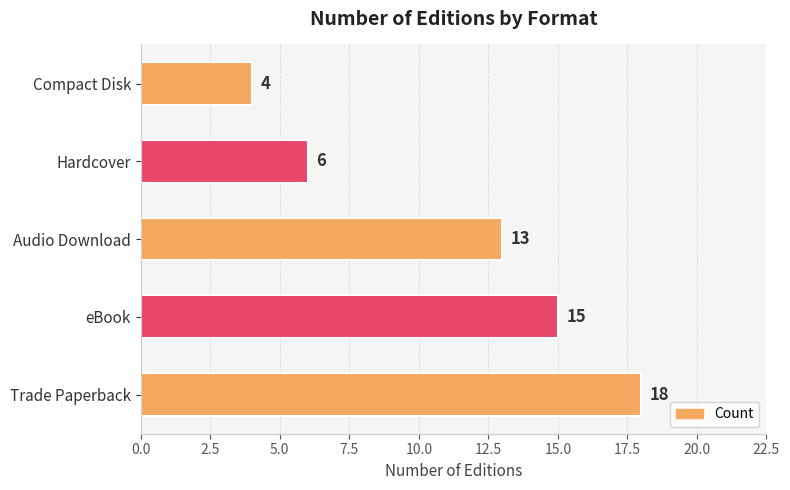

Rank the categories by value from highest to lowest.

Trade Paperback, eBook, Audio Download, Hardcover, Compact Disk